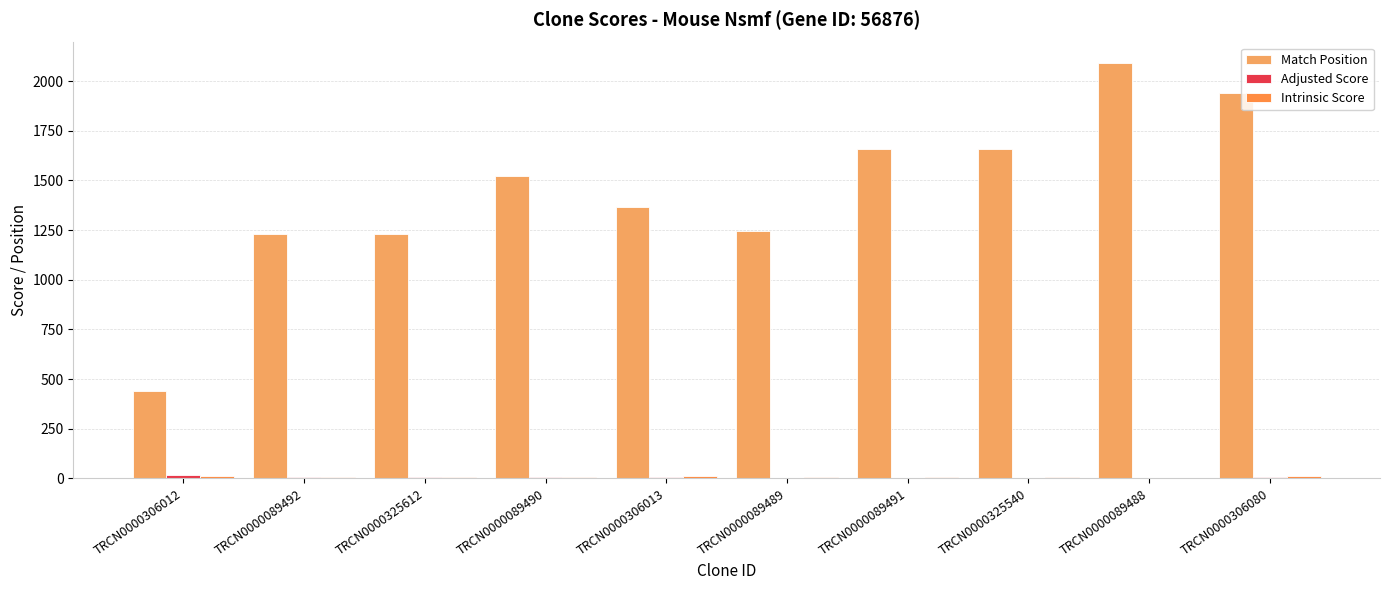

The value of Match Position at TRCN0000325540 is 1659.0. True or false?

True